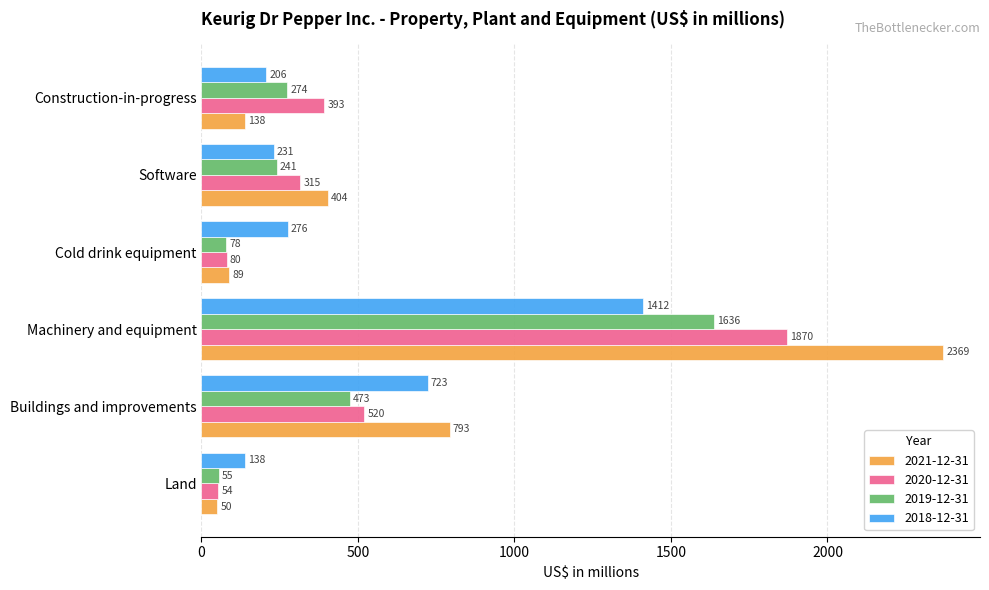

What is the total value across all series at Construction-in-progress?

1011